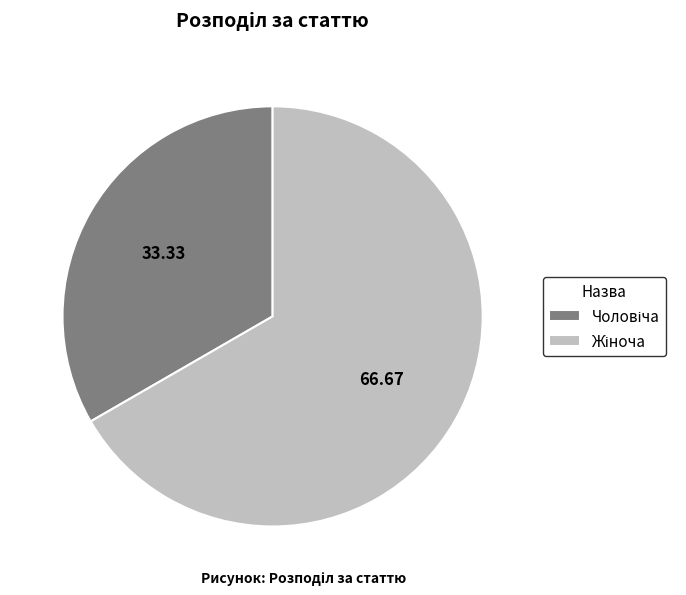

Is there a majority slice in this chart?

Yes